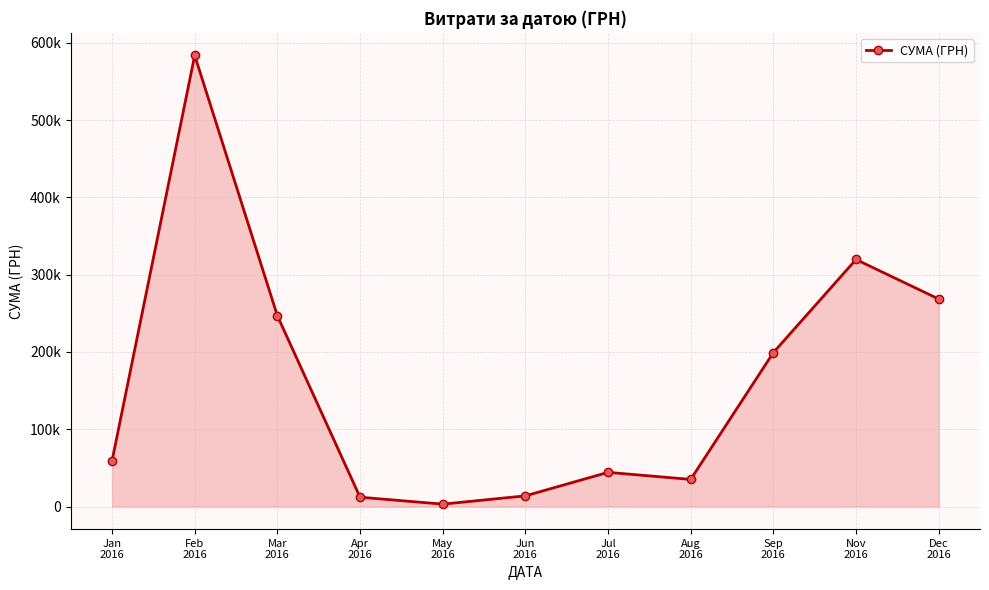

What is the sum of the values at Jul
2016 and Nov
2016?

363832.5